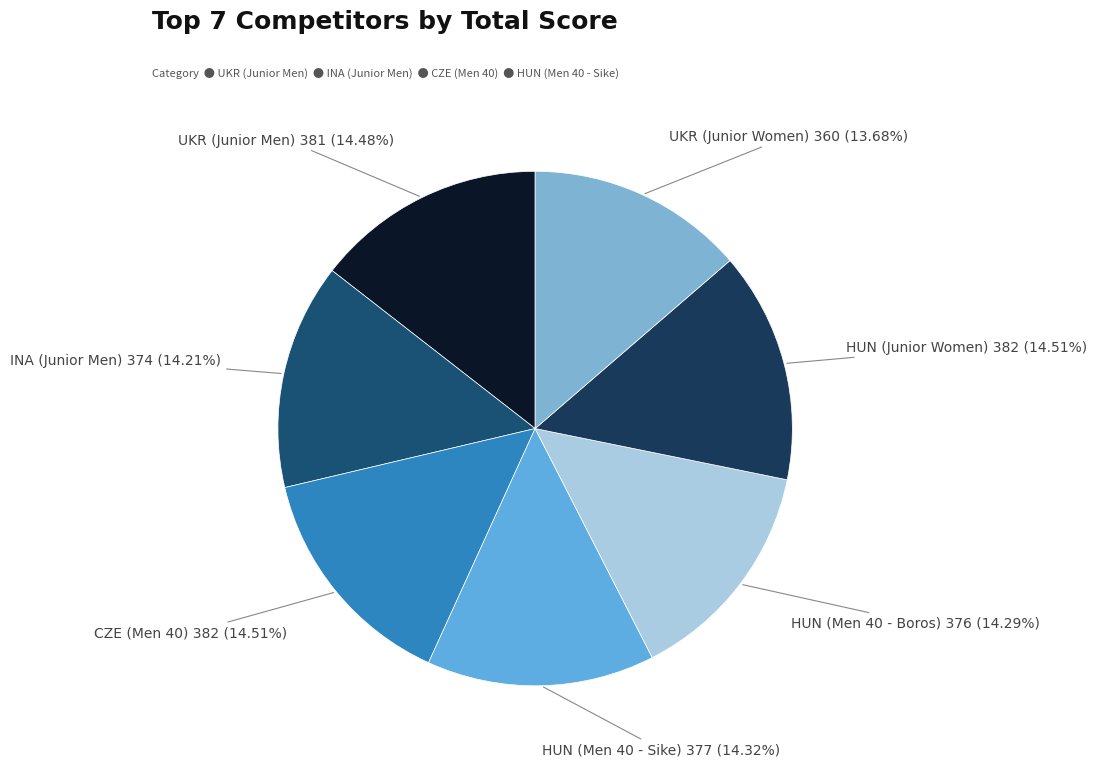

How many segments does this pie chart have?

7